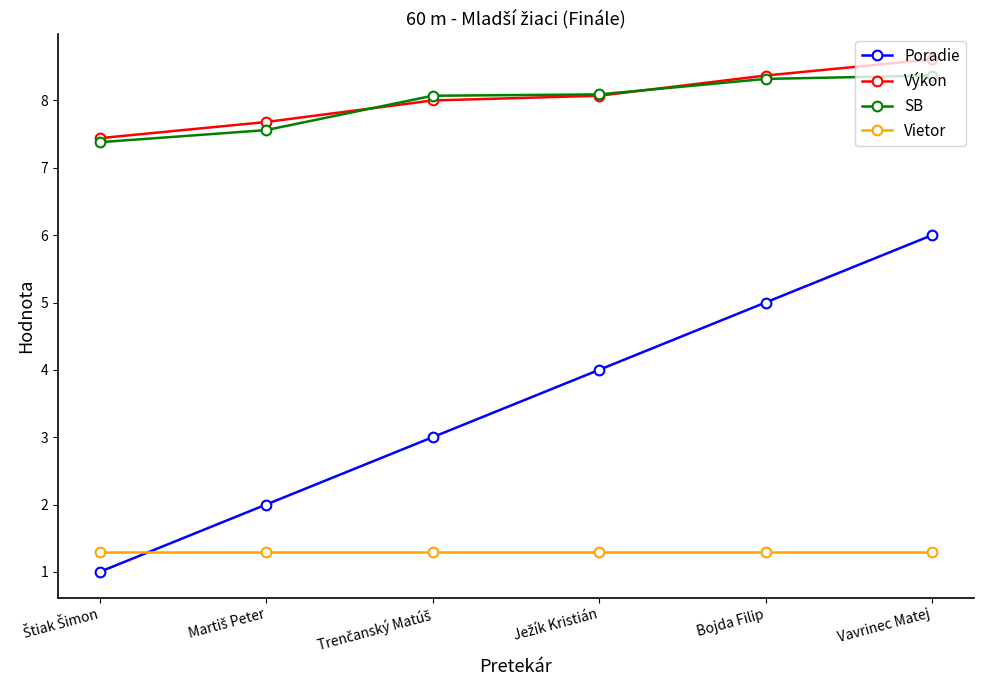

What is the label of the 2nd point from the right?

Bojda Filip